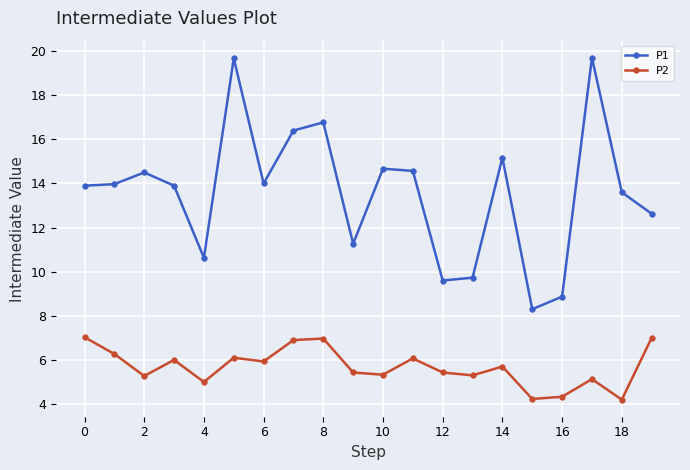

In P1, how many points are higher than both neighbors (excluding endpoints)?

6